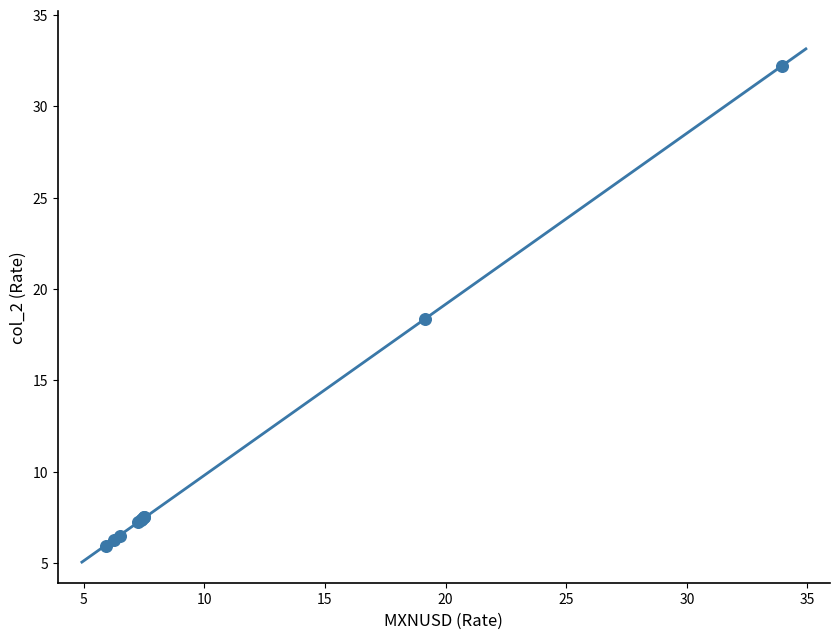

What Y value in the scatter plot is closest to 19?

18.4